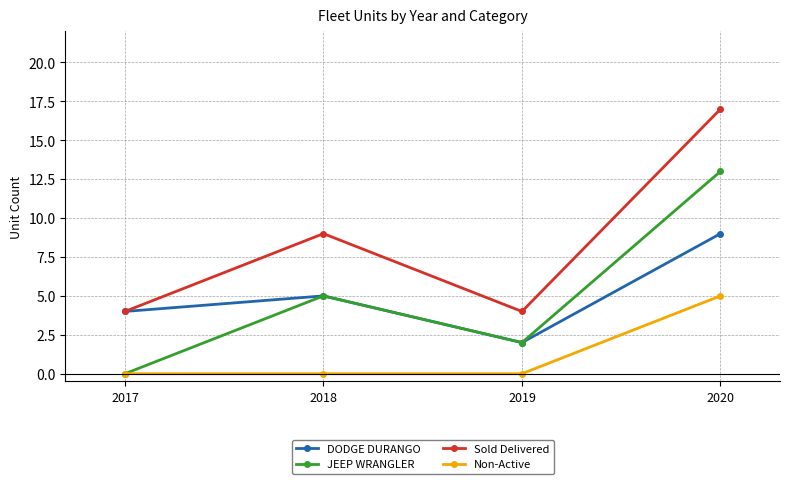

Rank the categories by JEEP WRANGLER value from lowest to highest.

2017, 2019, 2018, 2020